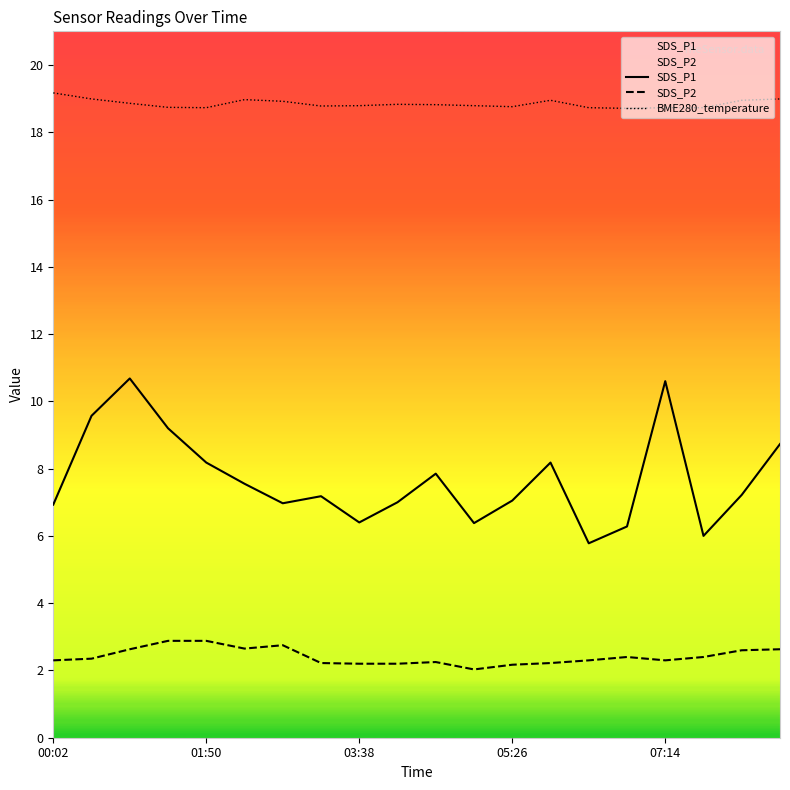

What is the difference between the highest and lowest values at 18?

16.3